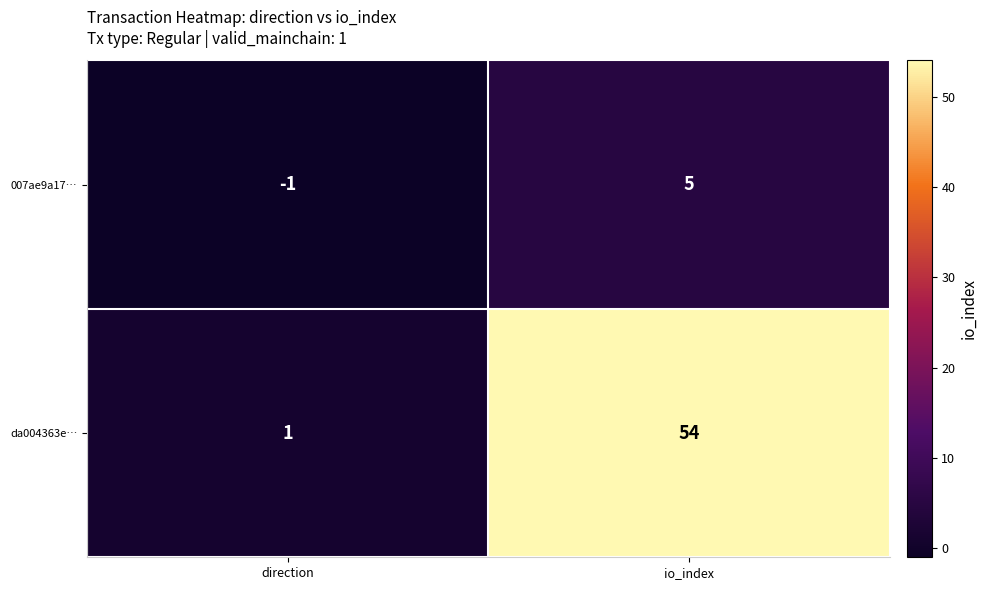

Reading left to right, list all the values displayed in this chart.

007ae9a17…: direction=-1	io_index=5
da004363e…: direction=1	io_index=54